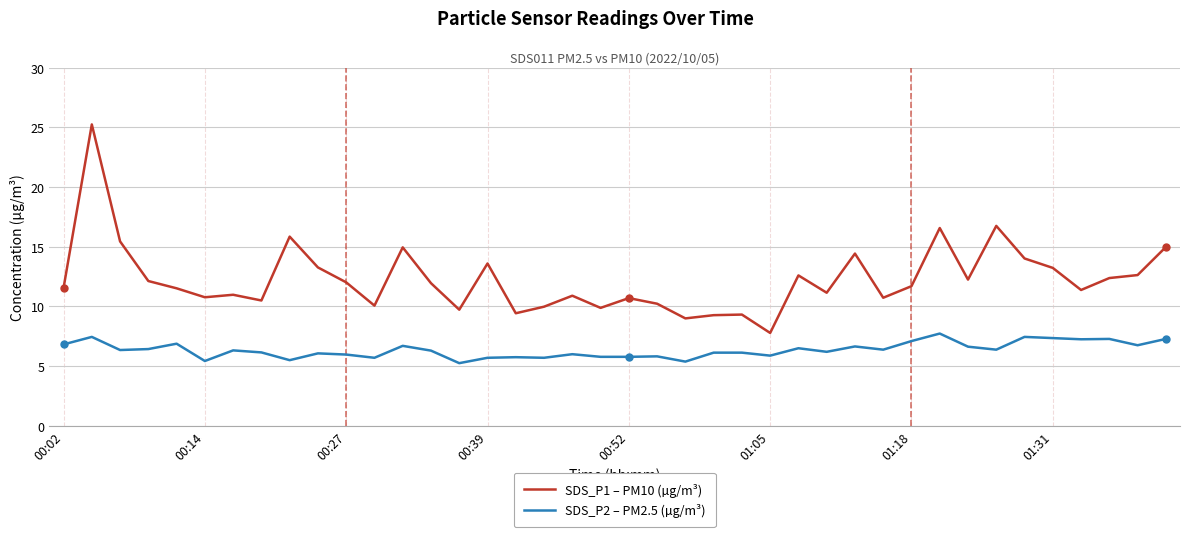

True or false: SDS_P1 – PM10 (µg/m³) and SDS_P2 – PM2.5 (µg/m³) intersect in this chart.

False